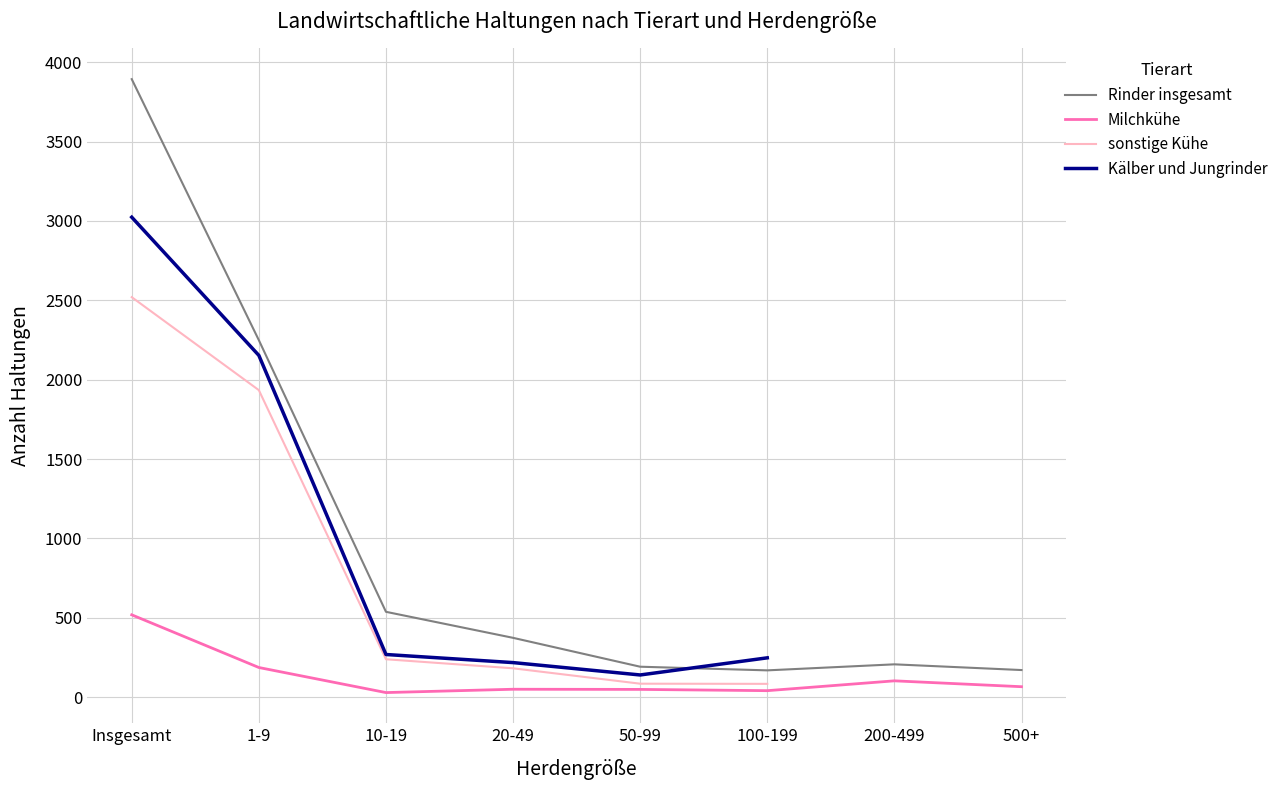

Is the value of Milchkühe at Insgesamt greater than the value of sonstige Kühe at 100-199?

Yes